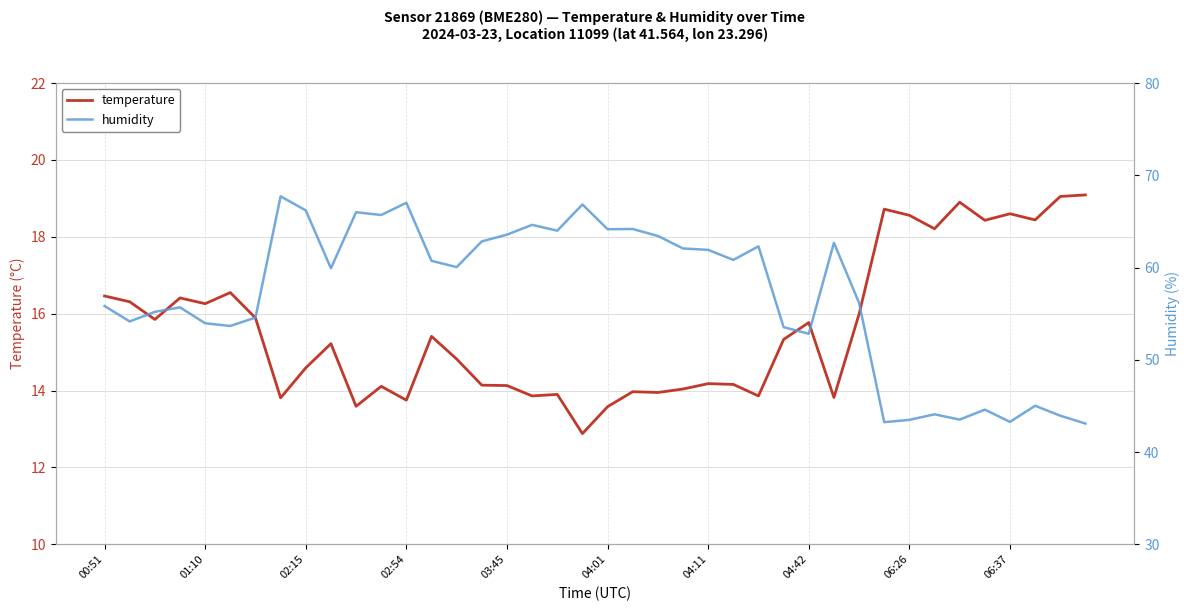

How many data points does each series have?

40